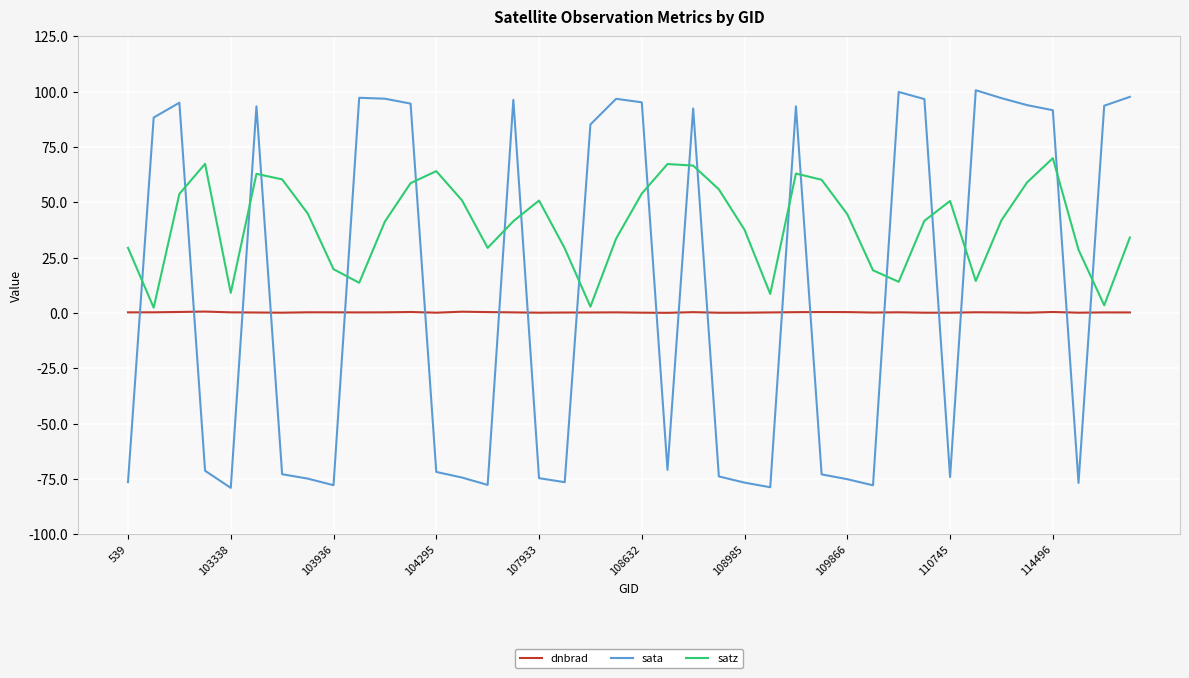

What is the greatest value displayed?

100.7